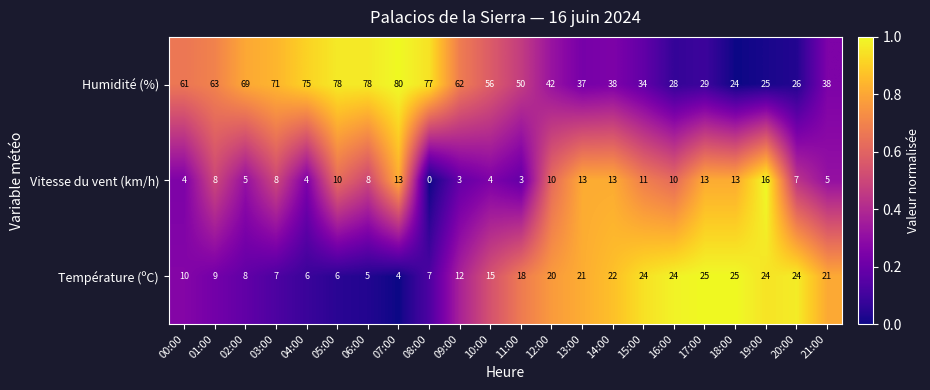

The value of Humidité (%) at 13:00 is 52. True or false?

False